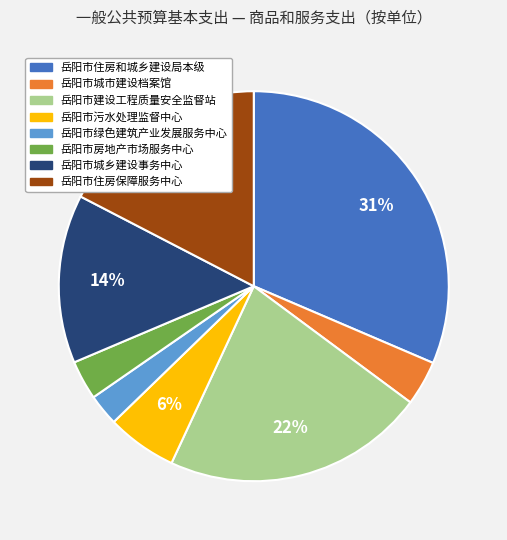

To the nearest percent, what is the difference between the 岳阳市住房和城乡建设局本级 and 岳阳市城乡建设事务中心 slice percentages?

17%